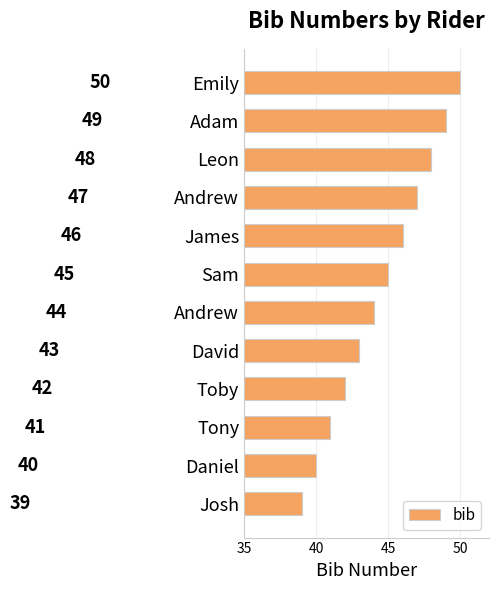

What is the sum of all values?

534